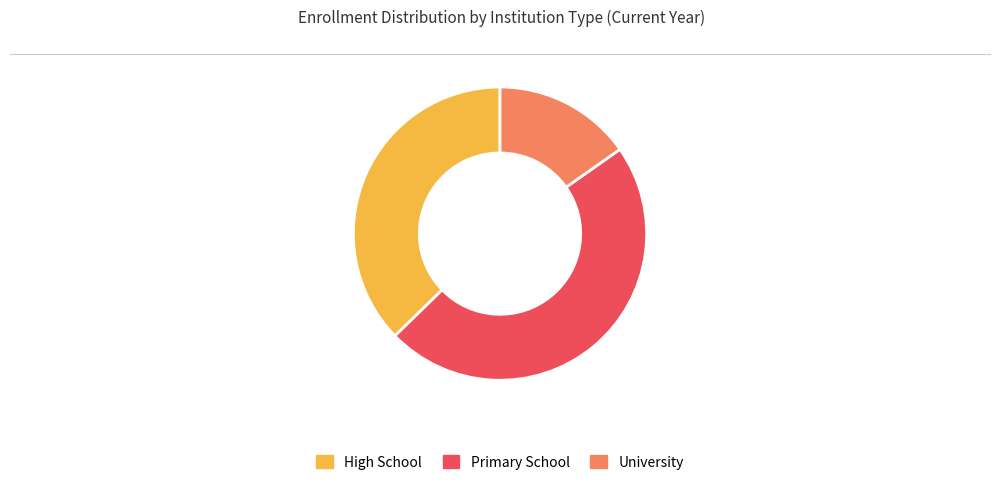

Does High School represent more than half of the total?

No